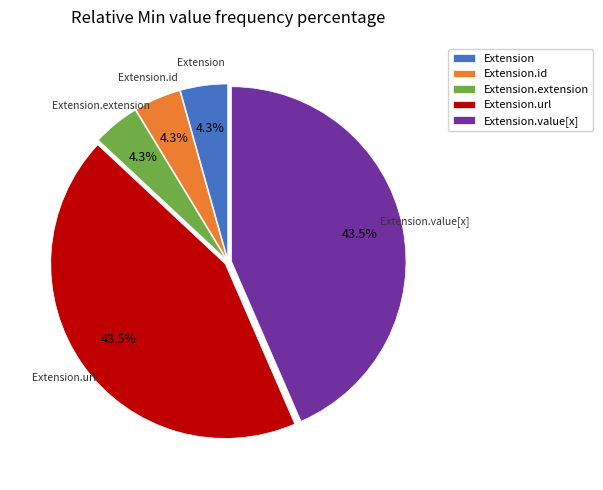

Between Extension.value[x] and Extension, which is larger?

Extension.value[x]